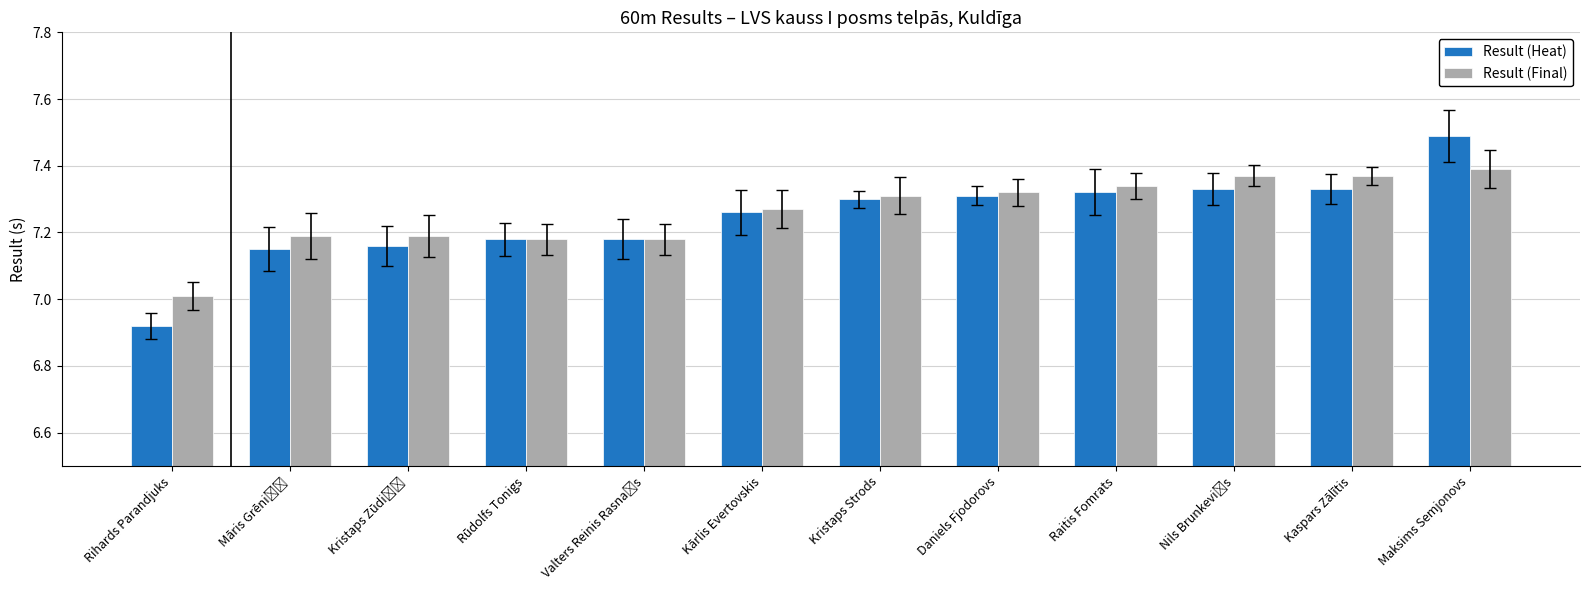

At Raitis Fomrats, list the series in order from largest to smallest.

Result (Final), Result (Heat)